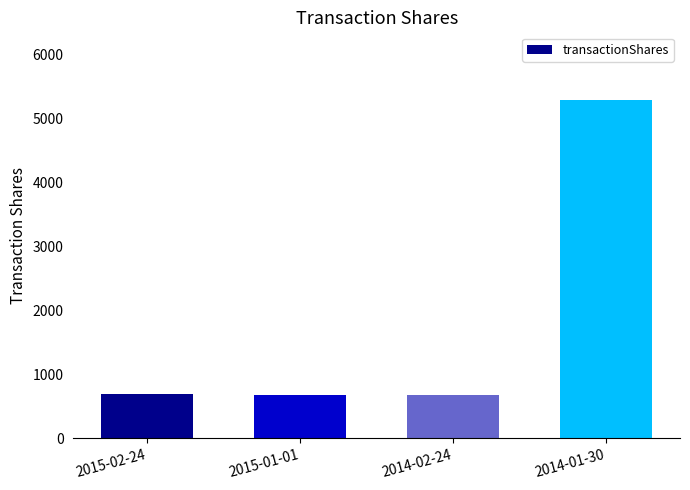

Does the chart contain stacked bars?

No